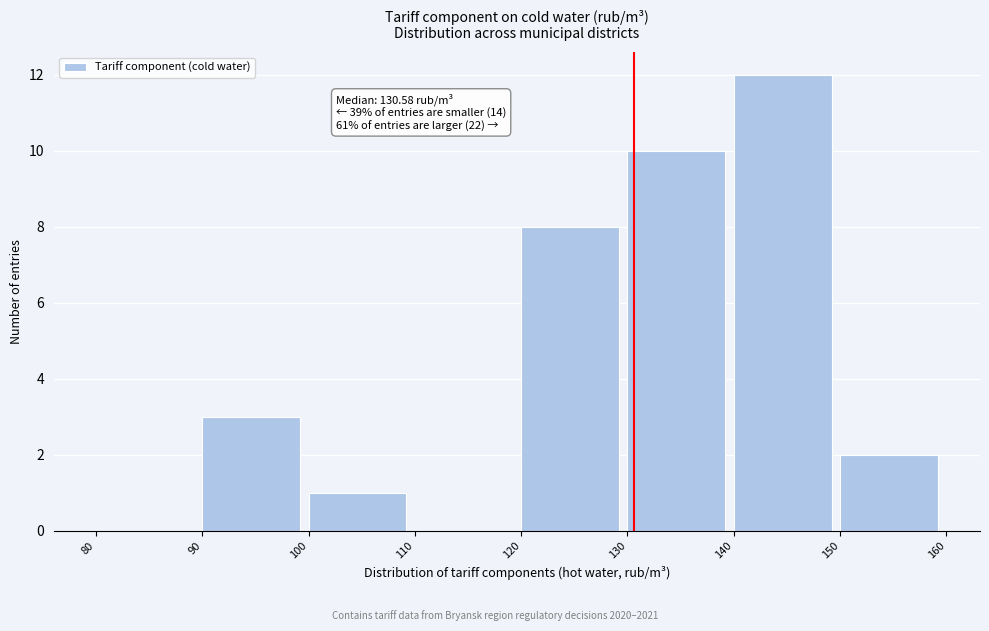

Over which range of the x-axis is the bar tallest?

140 to 150